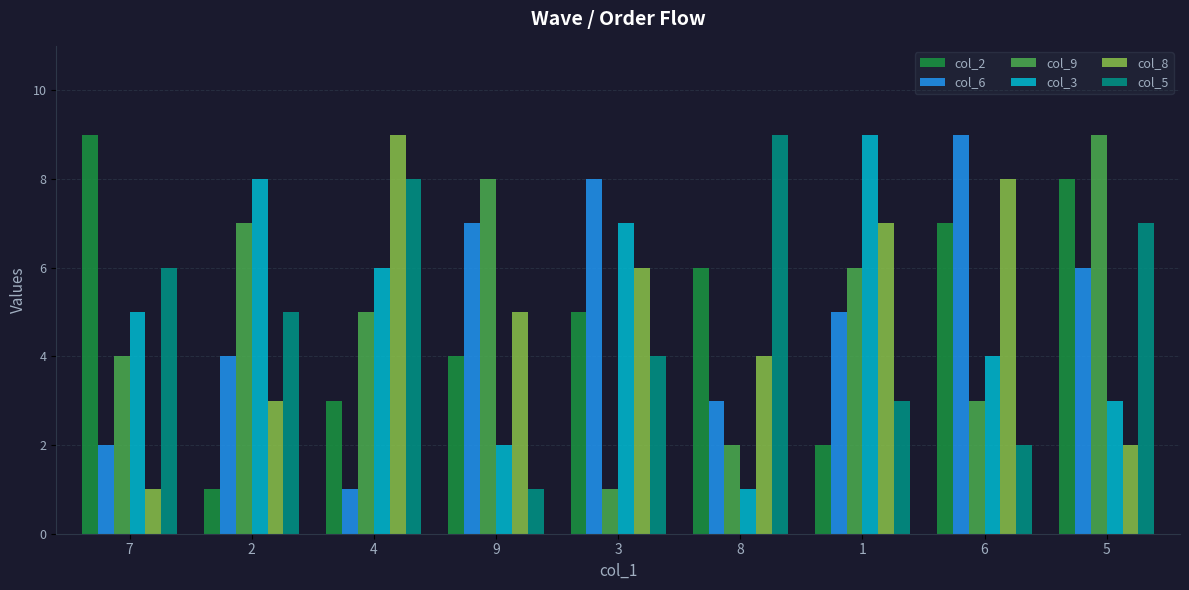

The col_9 series shows 7 at 2. True or false?

True